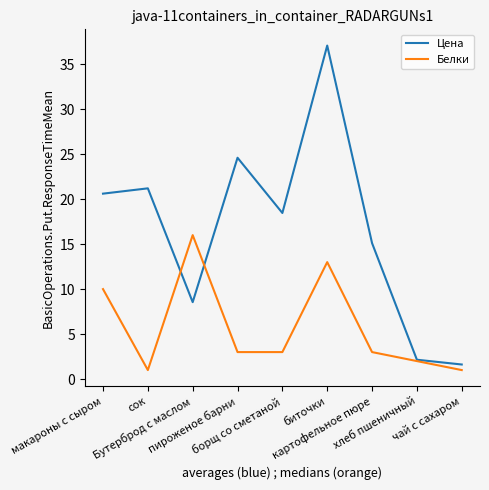

Which series has the largest range (max minus min)?

Цена